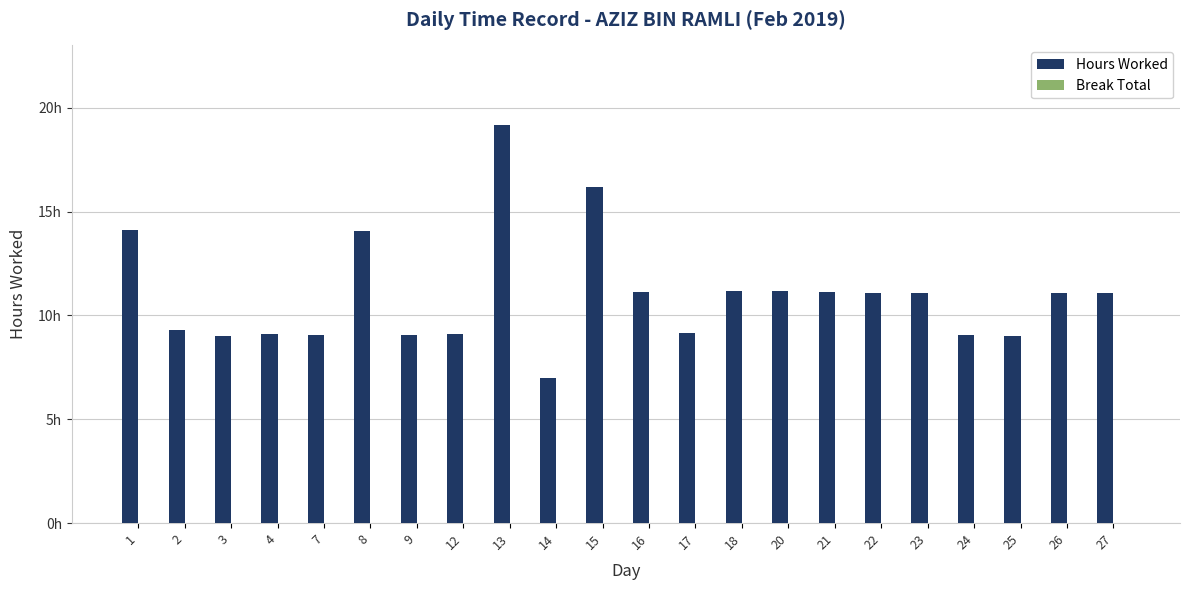

How many data points does each series have?

22